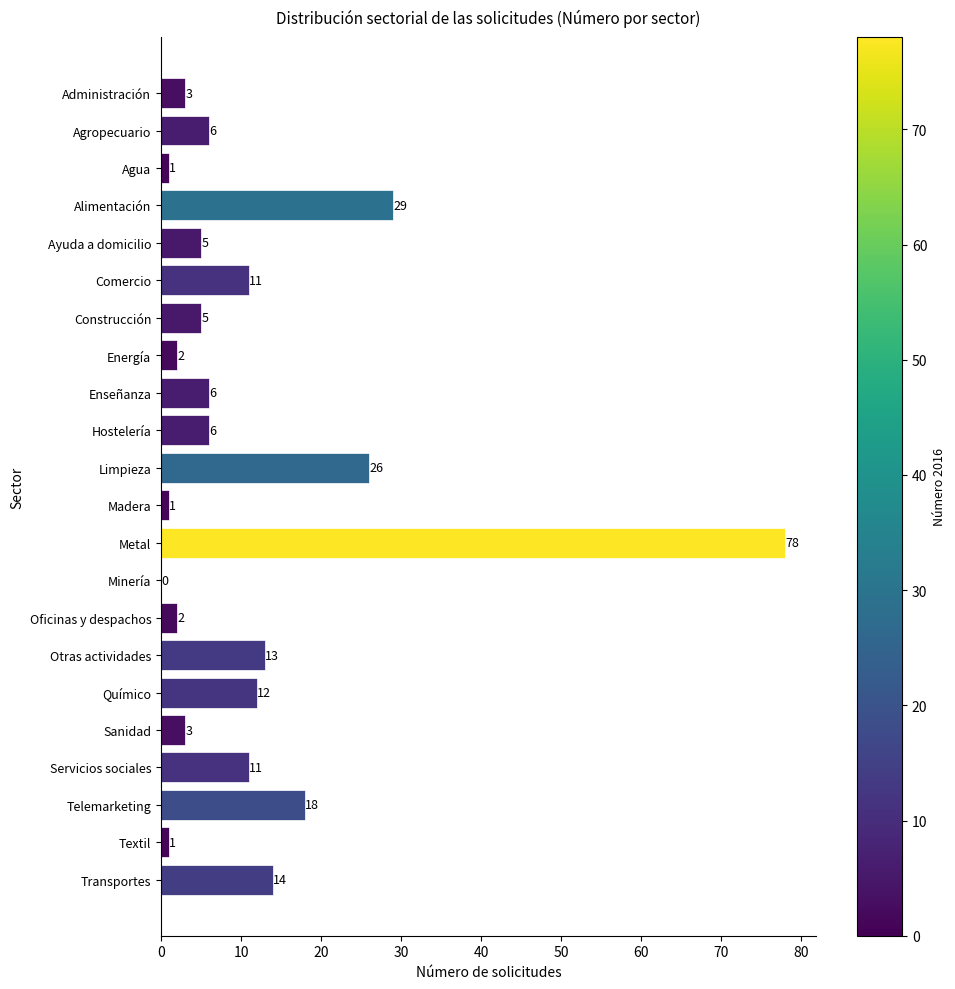

The chart shows a value of 5 at Construcción. True or false?

True